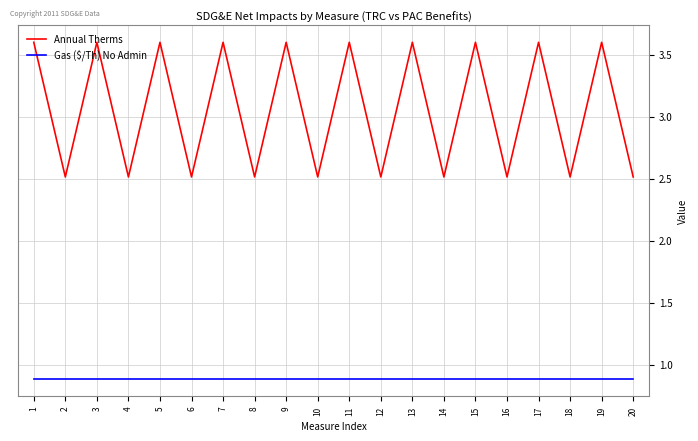

Rank the series by their average value, from lowest to highest.

Gas ($/Th) No Admin, Annual Therms